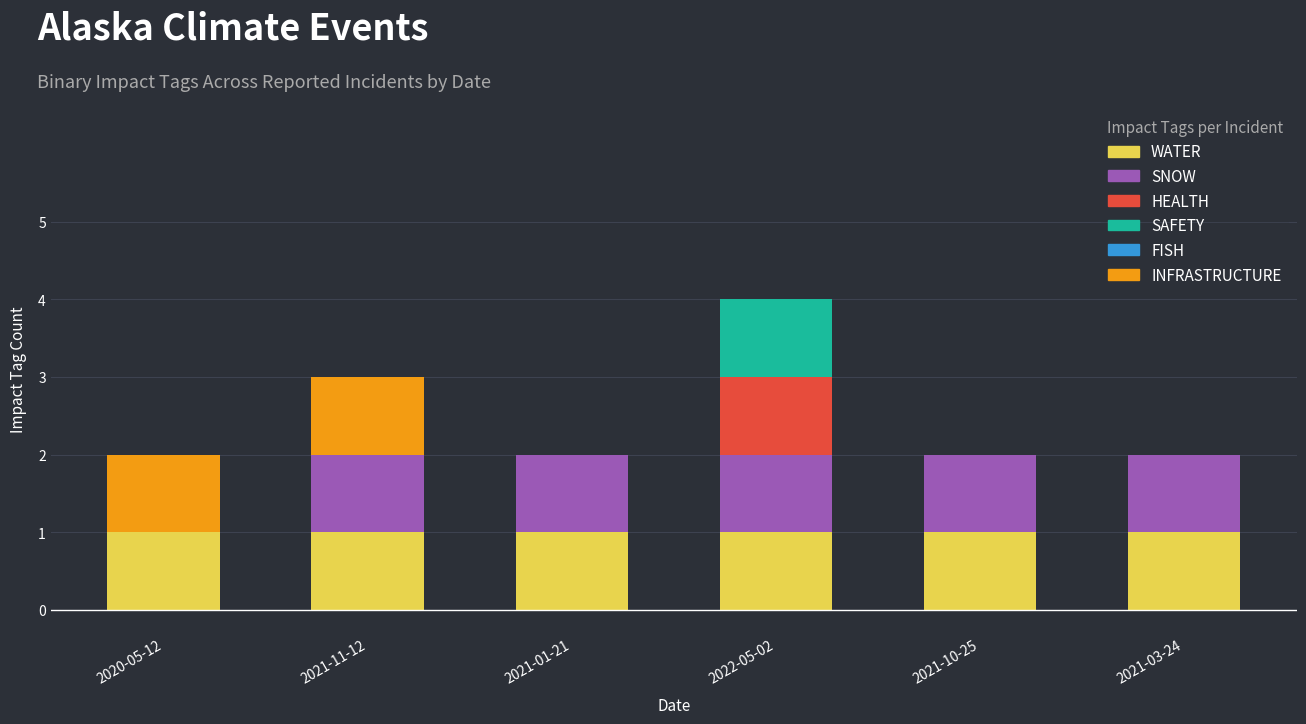

The value of WATER at 2021-03-24 is 0. True or false?

False